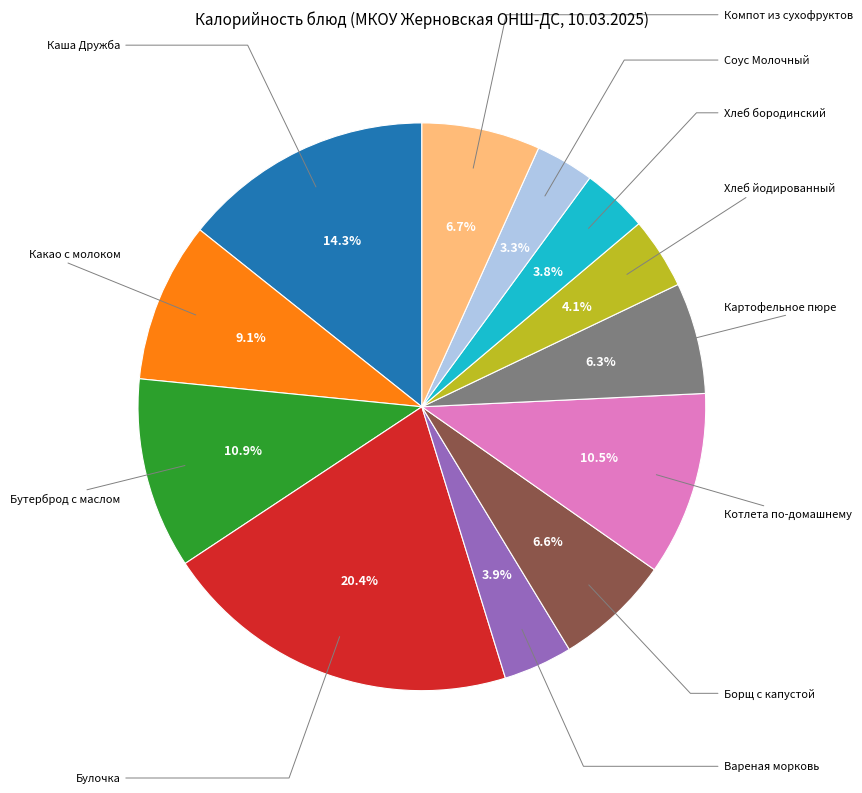

Is there any slice that represents more than half of the pie?

No